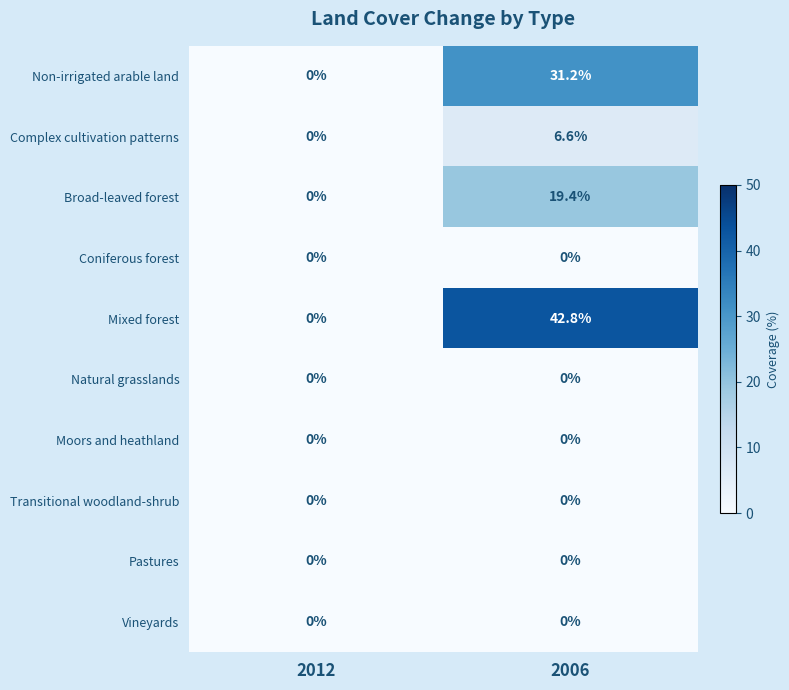

Reading left to right, list all the values displayed in this chart.

Non-irrigated arable land: 0.0	31.2
Complex cultivation patterns: 0.0	6.6
Broad-leaved forest: 0.0	19.4
Coniferous forest: 0.0	0.0
Mixed forest: 0.0	42.8
Natural grasslands: 0.0	0.0
Moors and heathland: 0.0	0.0
Transitional woodland-shrub: 0.0	0.0
Pastures: 0.0	0.0
Vineyards: 0.0	0.0